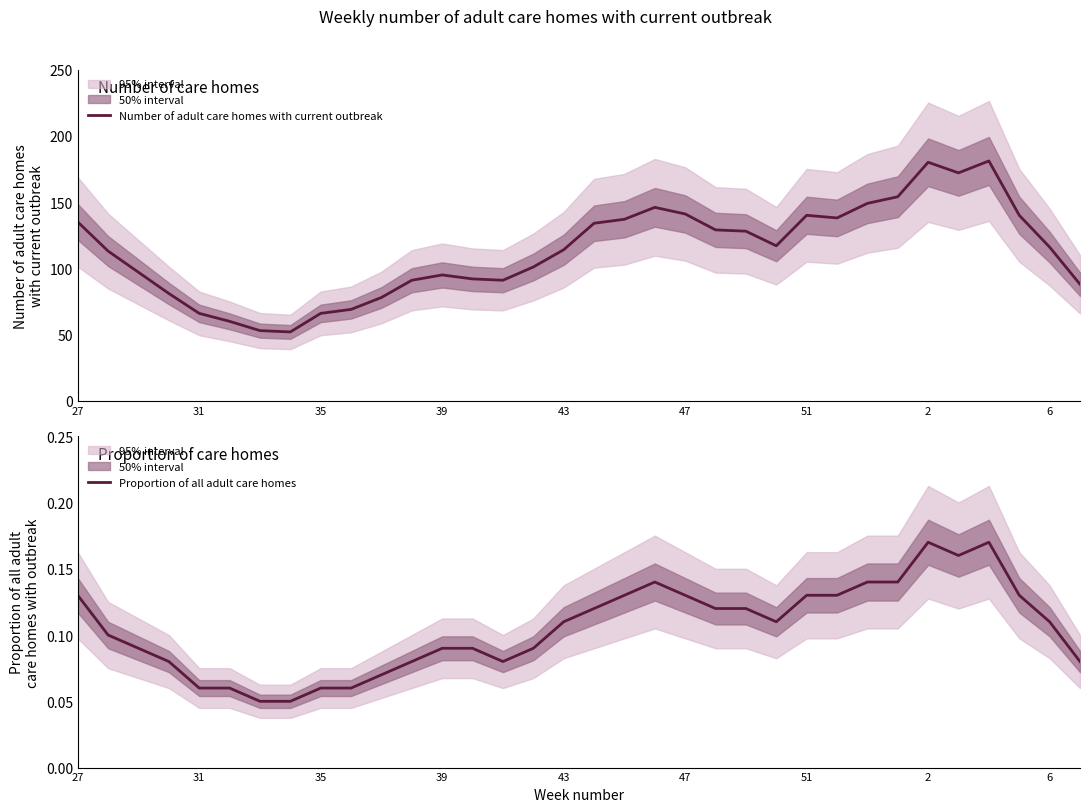

What are all the series names shown in the legend?

Number of adult care homes with current outbreak, Proportion of all adult care homes